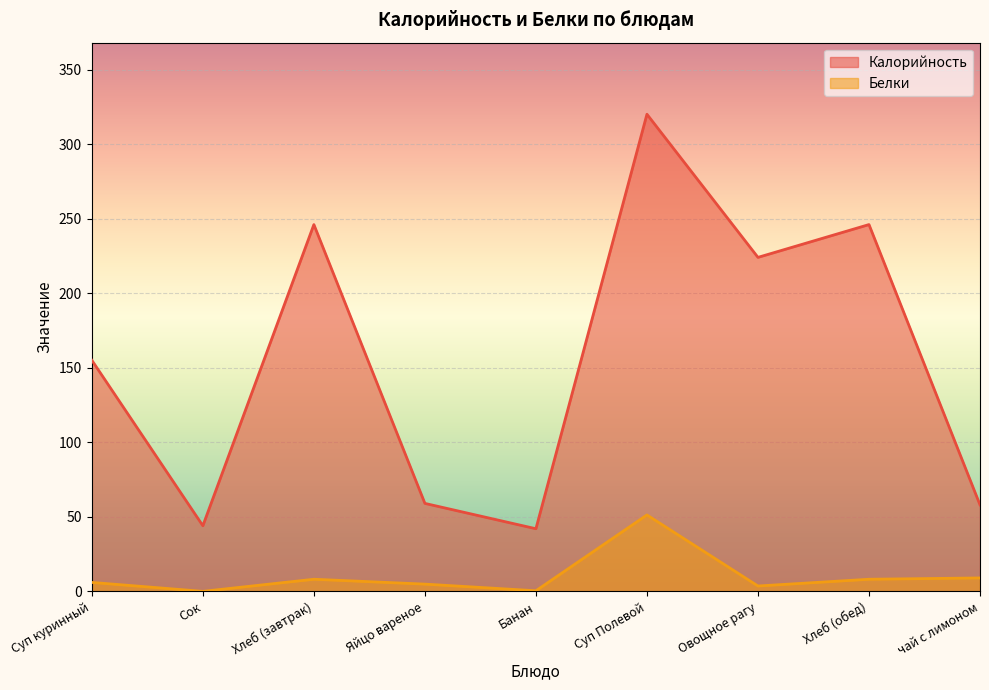

Reading left to right, extract all data points from this chart.

Калорийность: 155.0	44.0	246.0	59.0	42.0	320.0	224.0	246.0	58.0
Белки: 6.0	0.0	8.1	4.9	0.4	51.2	3.6	8.1	9.0